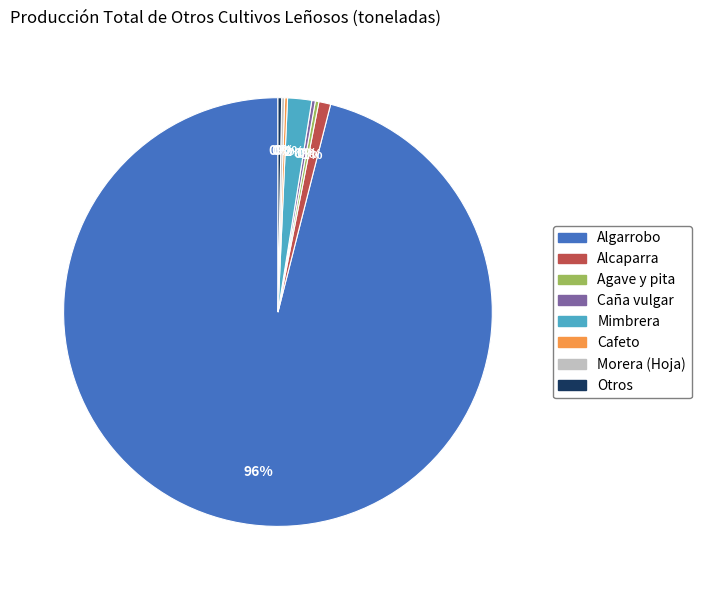

Is it true that Alcaparra is 1% of the pie?

True